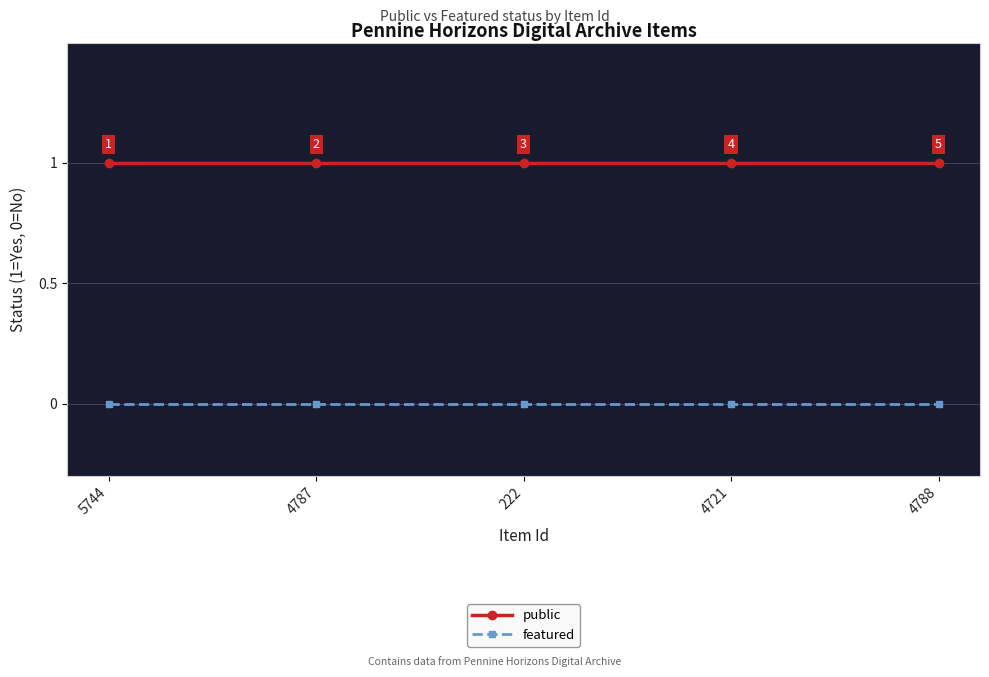

Does the chart have visible grid lines?

Yes